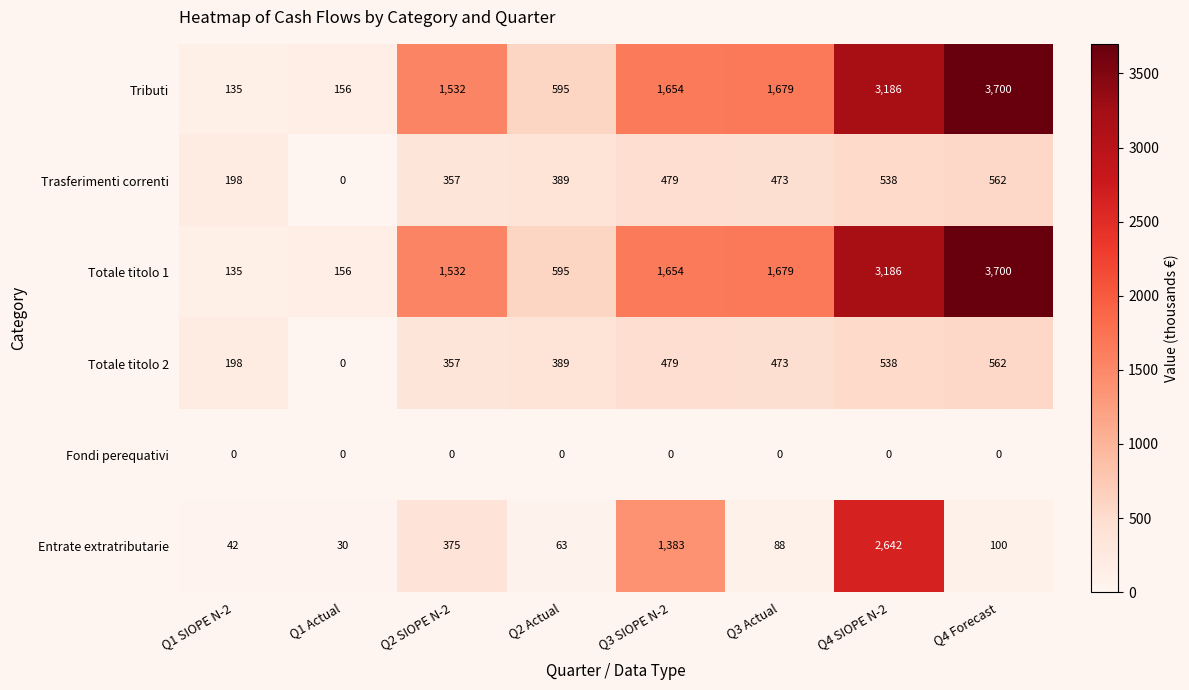

Count the Totale titolo 1 values in the range 595 to 3186.

5